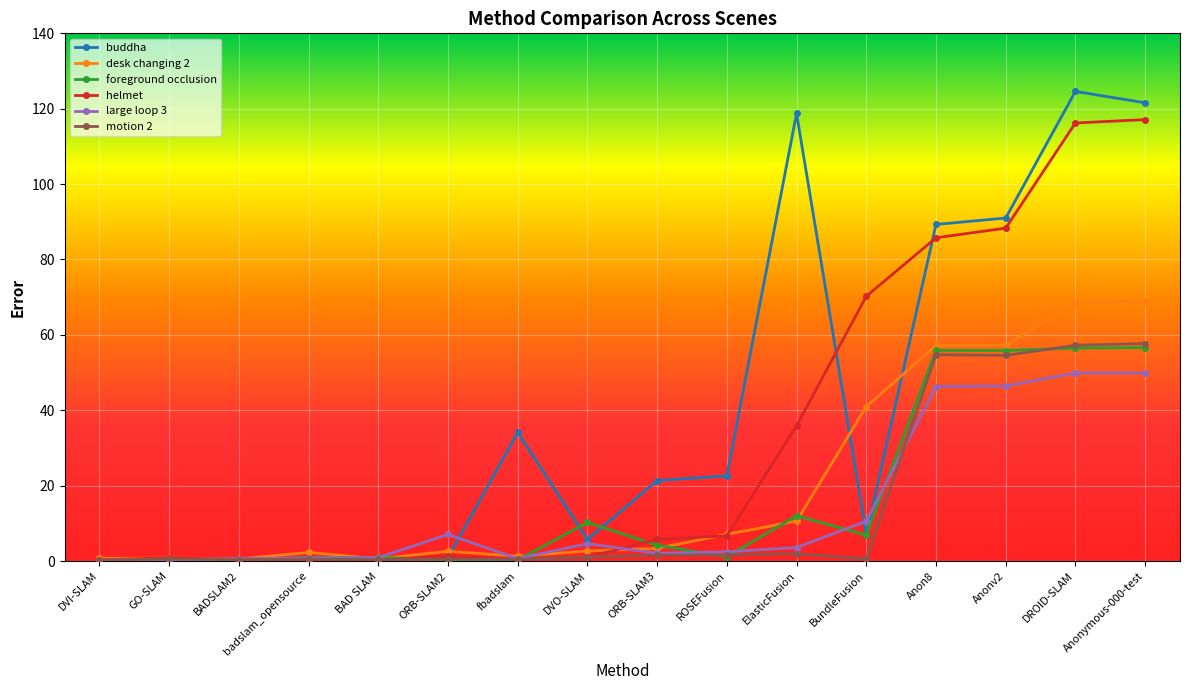

Which series changed the most between fbadslam and Anonymous-000-test?

helmet